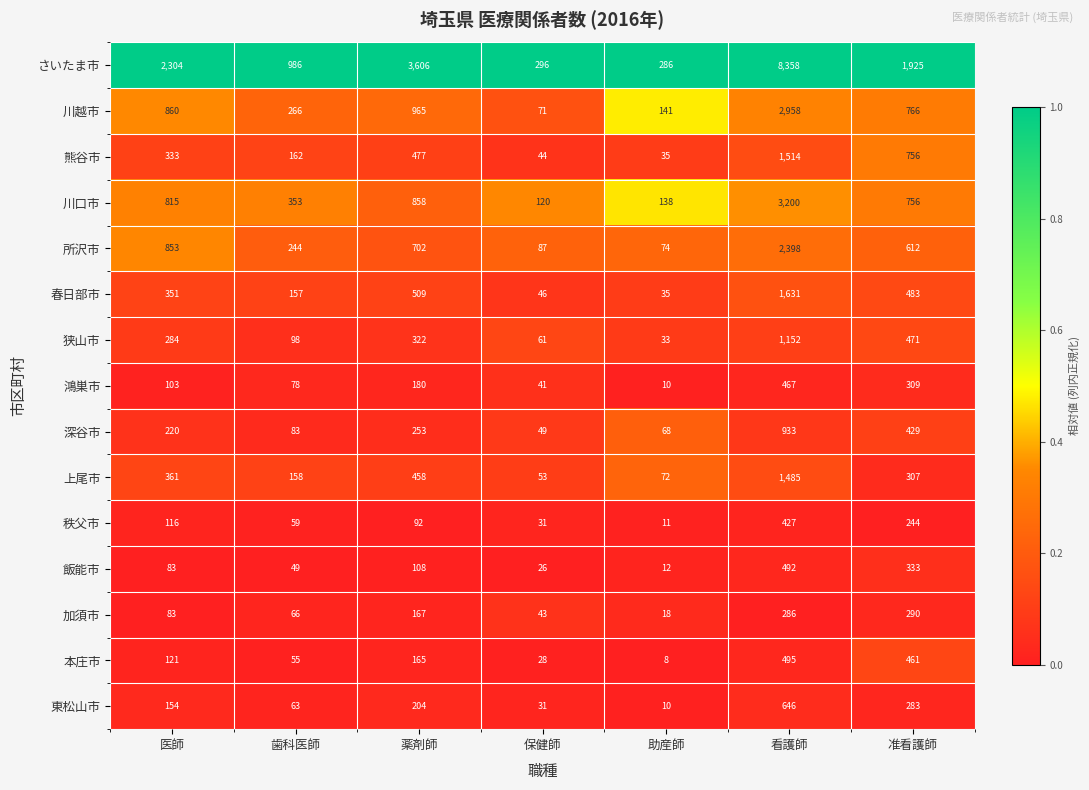

What is the maximum value shown in the chart?

8358